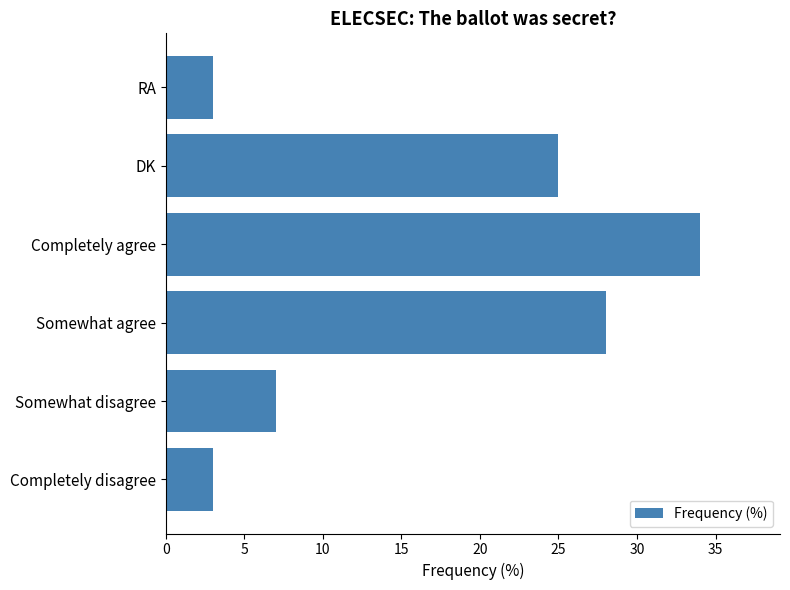

True or false: the data shows 5 at Somewhat disagree.

False